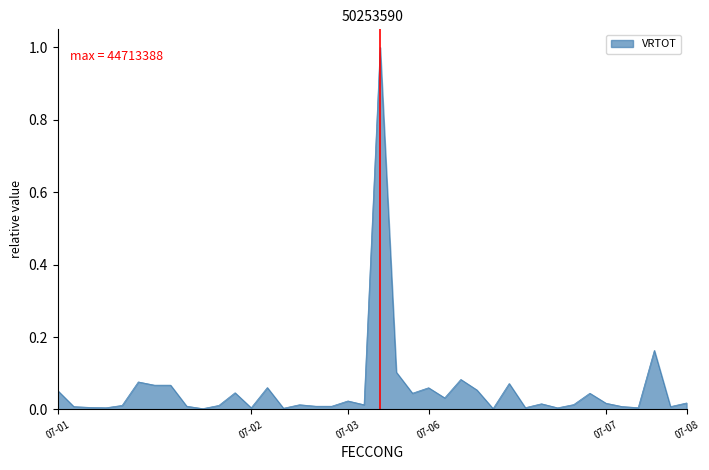

What is the maximum value shown in the chart?

1.0